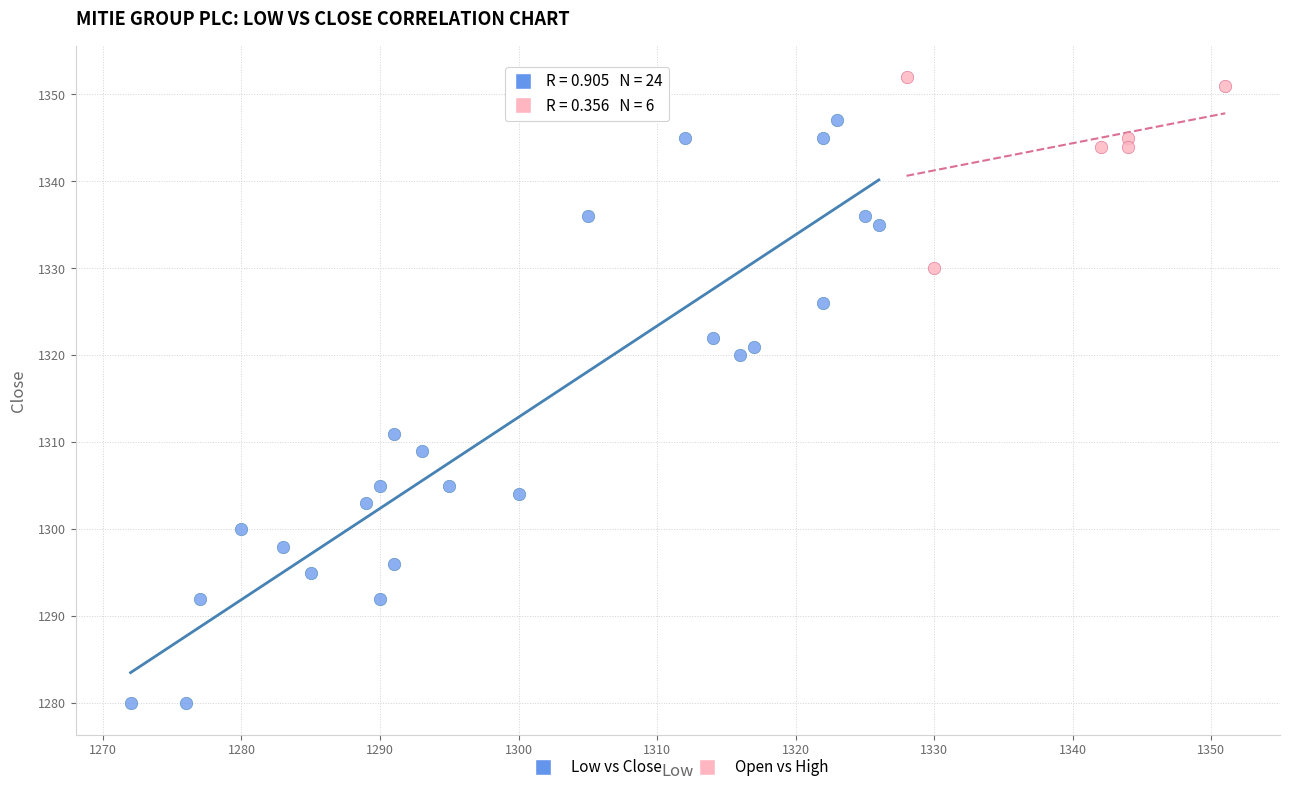

Which series contains the highest Y value?

Open vs High